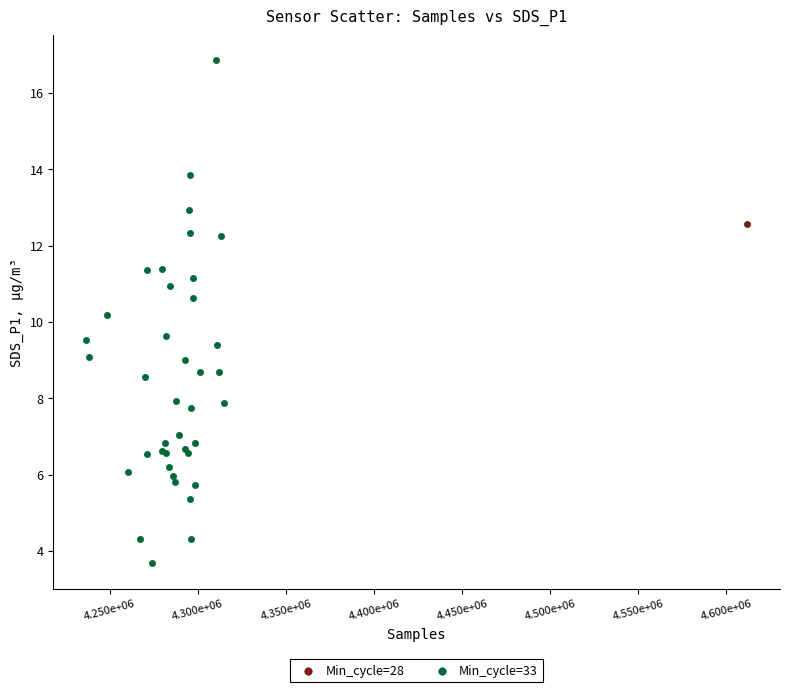

What are all the series names shown in the legend?

Min_cycle=28, Min_cycle=33